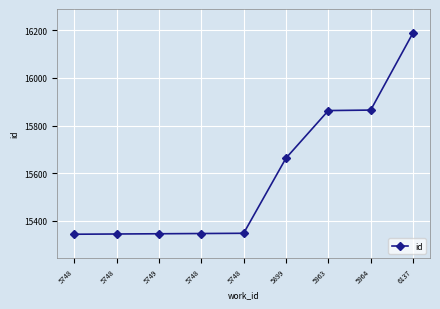

At which label does the data first exceed 15347?

5899